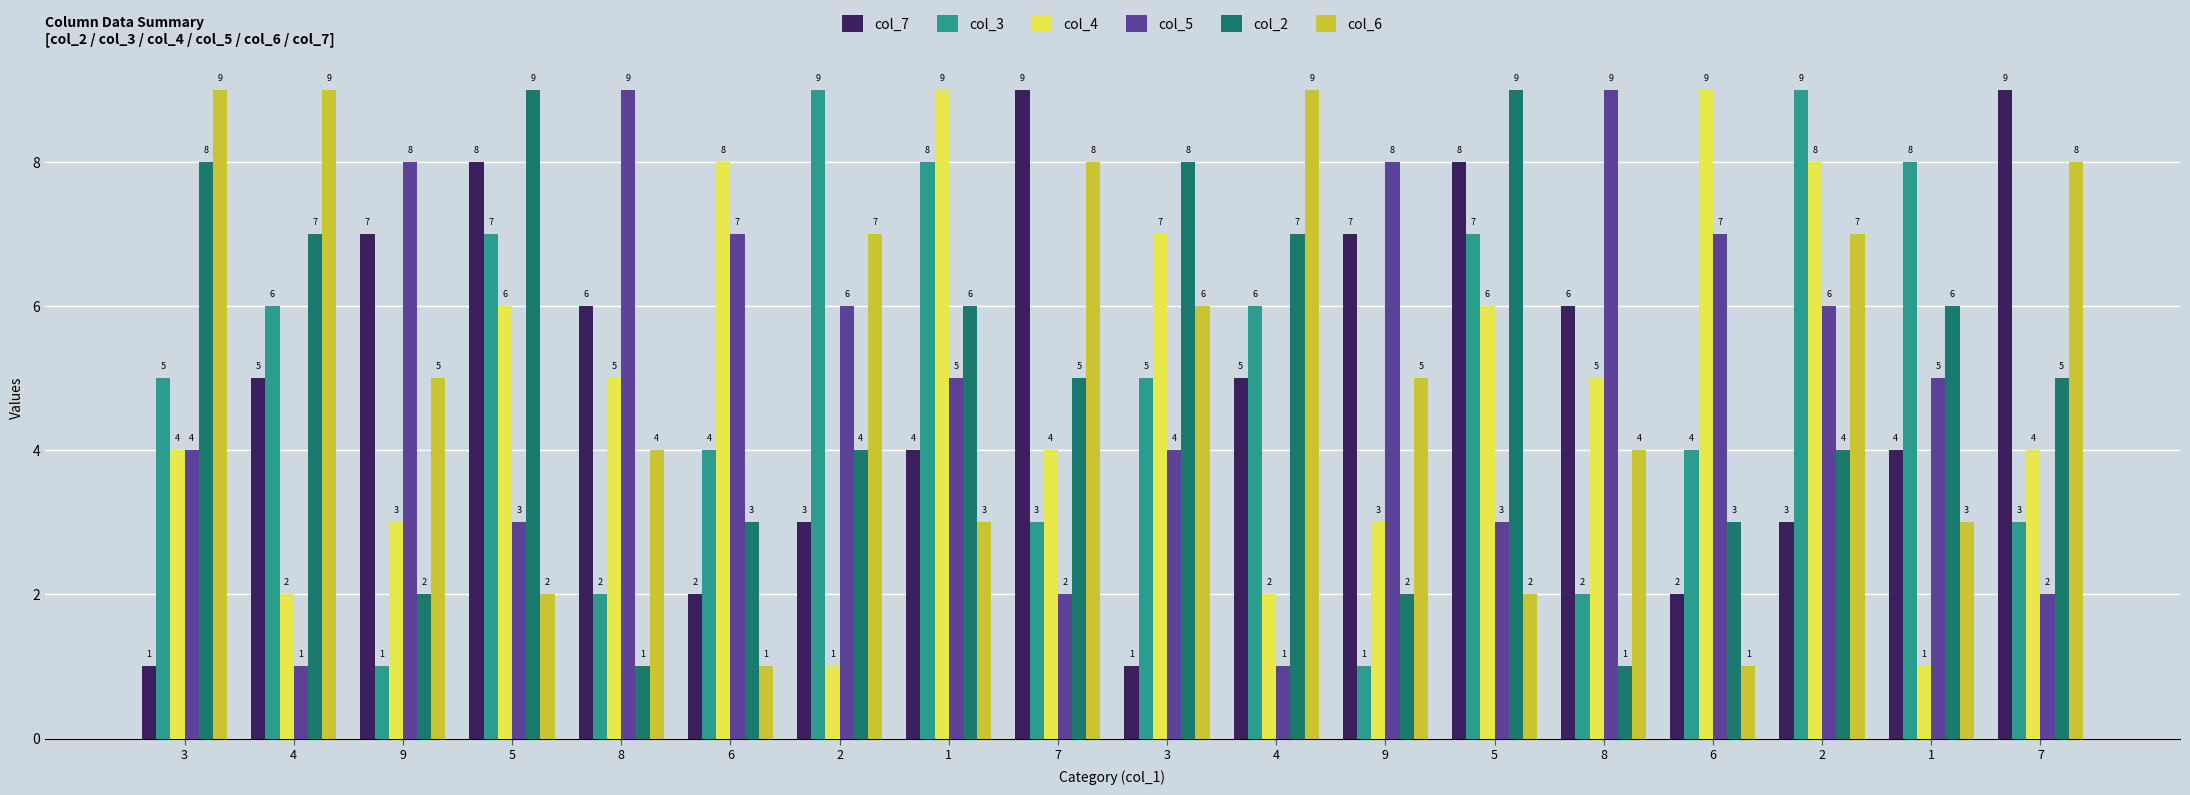

Count the number of categories in the chart.

18